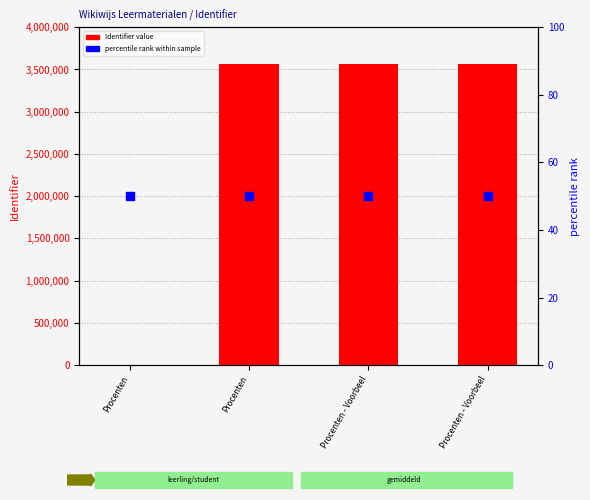

Which series contains the highest Y value?

Identifier value